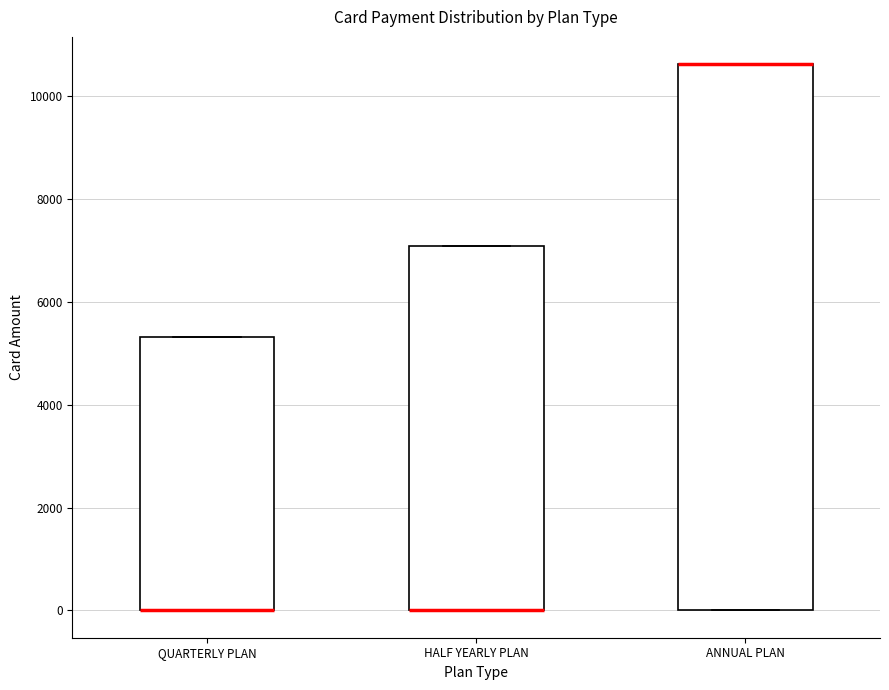

Where is the lower edge of the box for ANNUAL PLAN on the y-axis? The values are not printed on the chart, so give them approximately, as read against the axis.

0